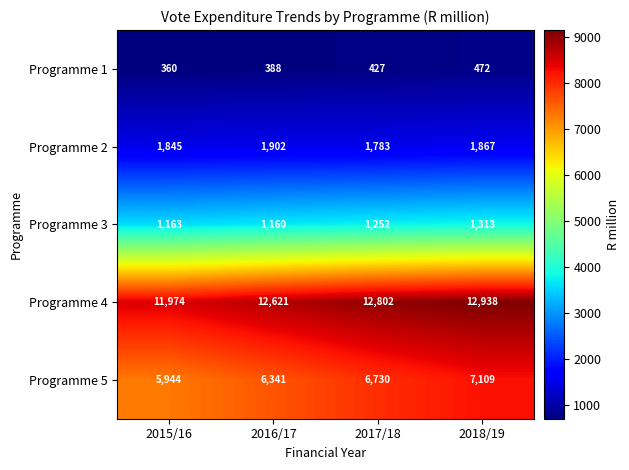

What is the approximate value of Programme 3 at 2016/17, to the nearest 10?

1160